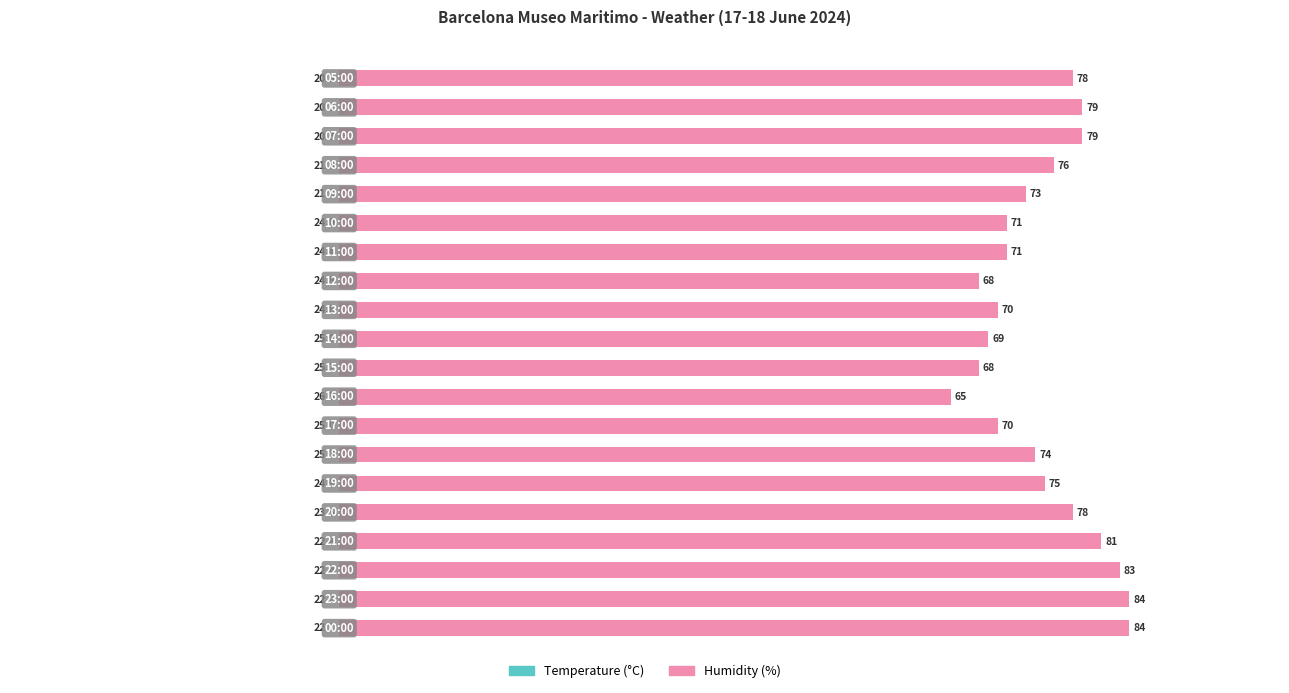

What are all the series names shown in the legend?

Temperature (°C), Humidity (%)